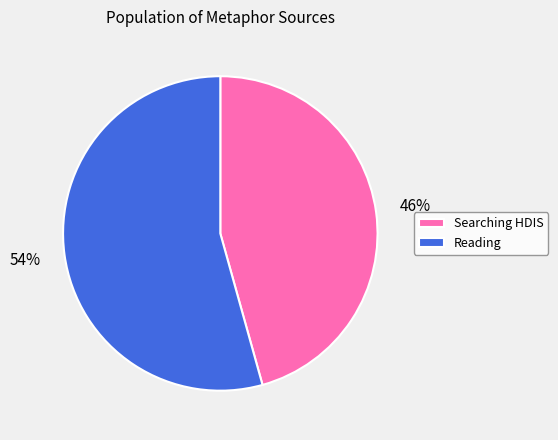

Does any single category account for the majority?

Yes